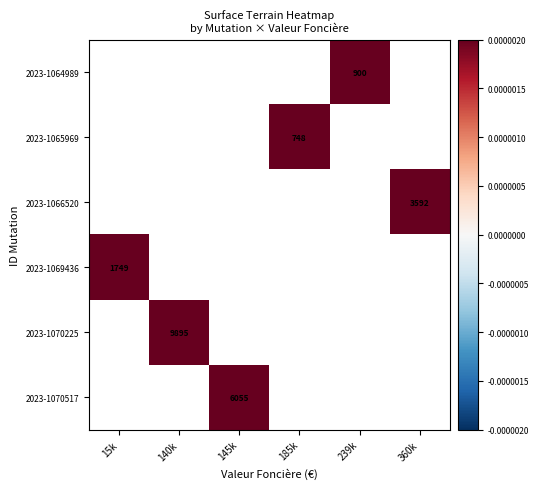

Is it true that 2023-1064989 equals 900.0 at 239k?

True